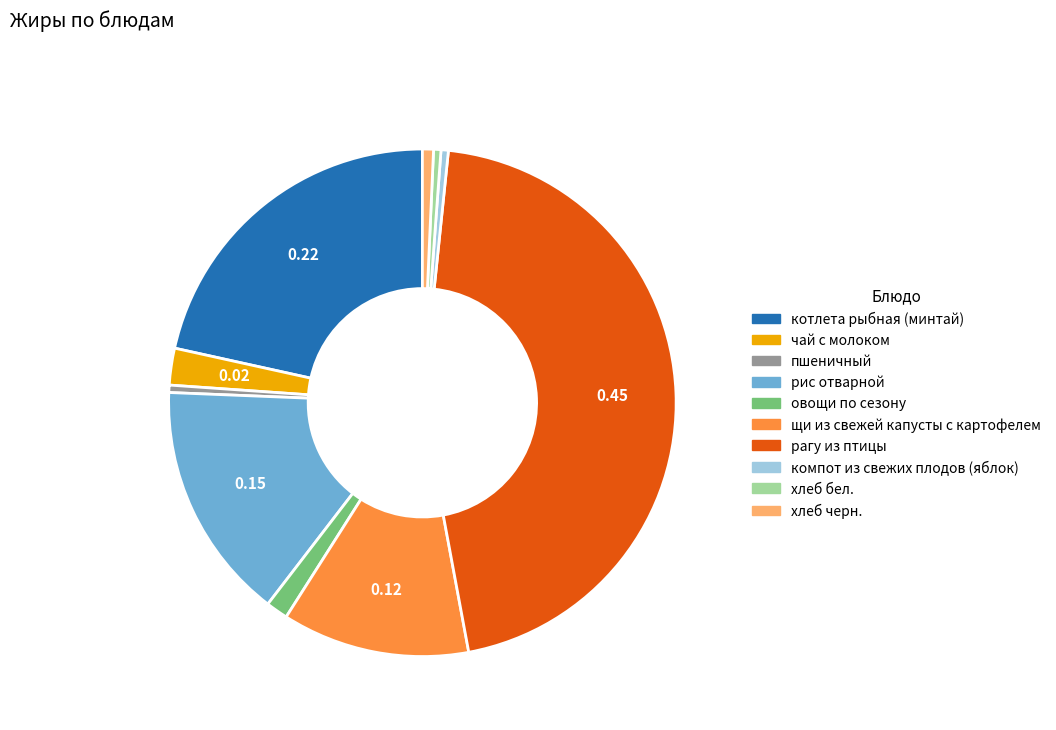

What is the ratio of the value at рис отварной to the value at котлета рыбная (минтай)?

0.7